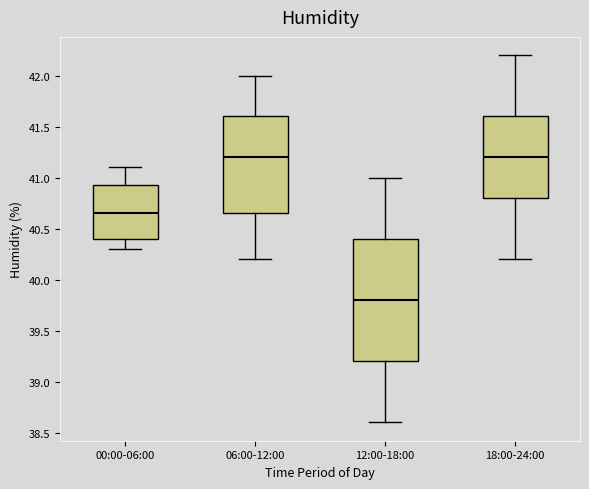

Reading left to right, read every box against the y-axis: the position of its median line, the range the box covers, and the ends of its whiskers. The values are not printed on the chart, so give them approximately, as read against the axis.

00:00-06:00: median 40.65, box 40.40 to 40.95, whiskers 40.30 to 41.10
06:00-12:00: median 41.20, box 40.65 to 41.60, whiskers 40.20 to 42.00
12:00-18:00: median 39.80, box 39.20 to 40.40, whiskers 38.60 to 41.00
18:00-24:00: median 41.20, box 40.80 to 41.60, whiskers 40.20 to 42.20